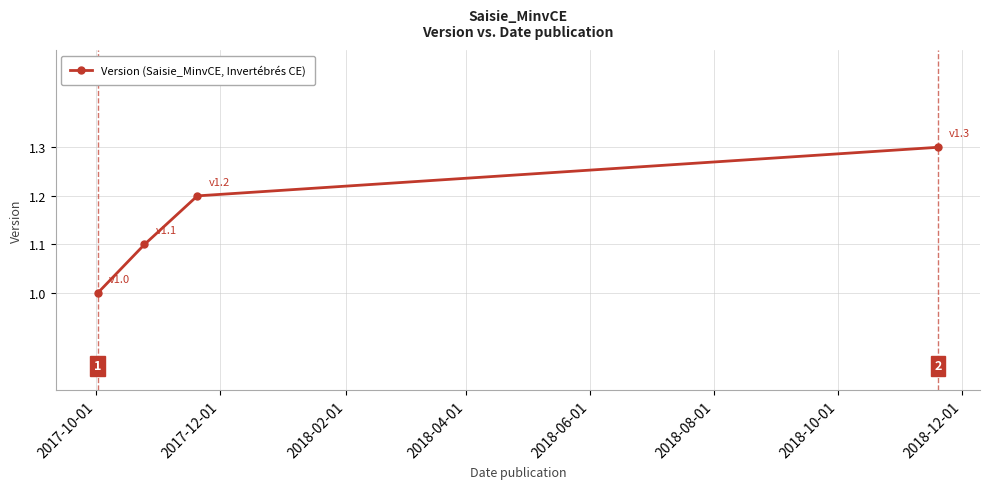

How many values are between 1 and 2?

4